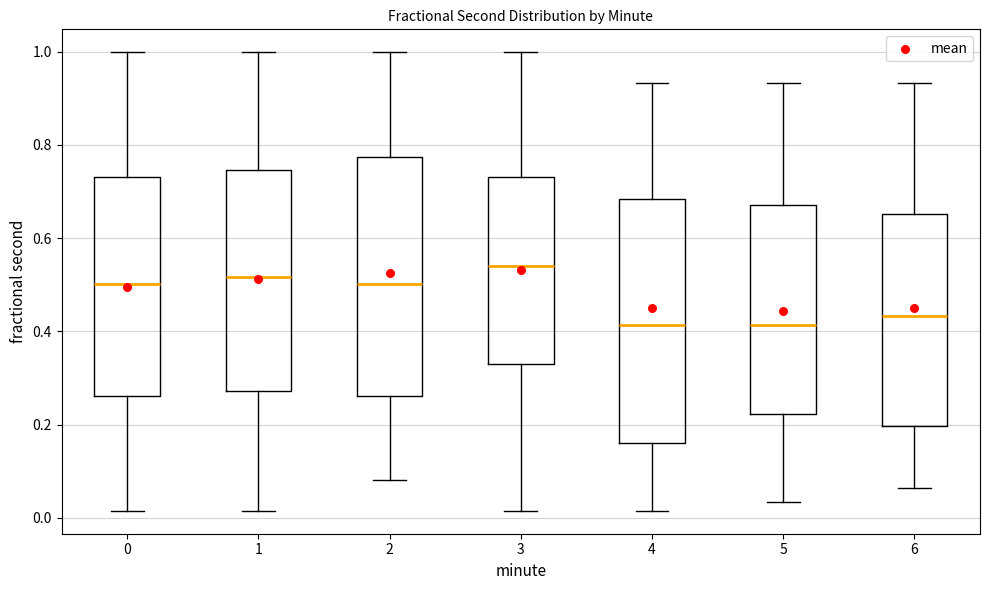

Reading left to right, transcribe this box plot: for each box, give where its median line is, the range the box spans, and where its two whiskers end, as read against the y-axis. The values are not printed on the chart, so give them approximately, as read against the axis.

0: median 0.50, box 0.26 to 0.74, whiskers 0.02 to 1.00
1: median 0.52, box 0.28 to 0.74, whiskers 0.02 to 1.00
2: median 0.50, box 0.26 to 0.78, whiskers 0.08 to 1.00
3: median 0.54, box 0.32 to 0.74, whiskers 0.02 to 1.00
4: median 0.42, box 0.16 to 0.68, whiskers 0.02 to 0.94
5: median 0.42, box 0.22 to 0.68, whiskers 0.04 to 0.94
6: median 0.44, box 0.20 to 0.66, whiskers 0.06 to 0.94